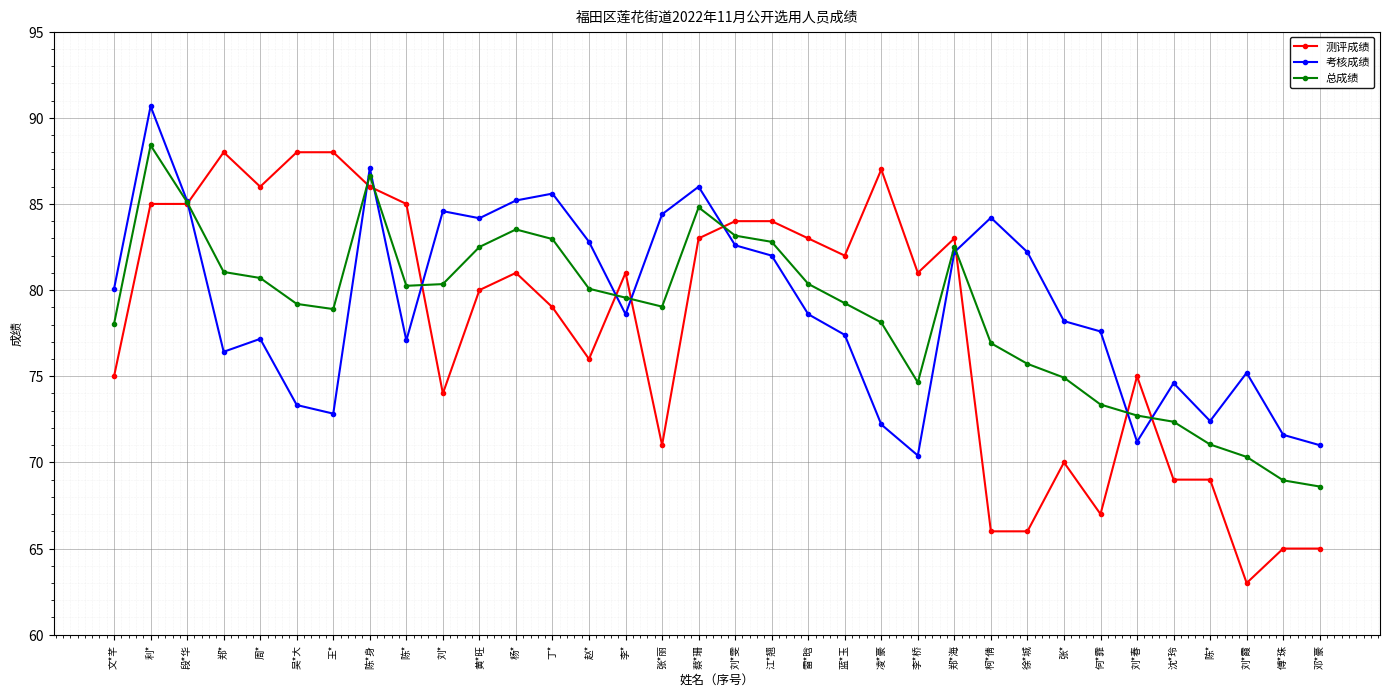

What are all the series names shown in the legend?

测评成绩, 考核成绩, 总成绩